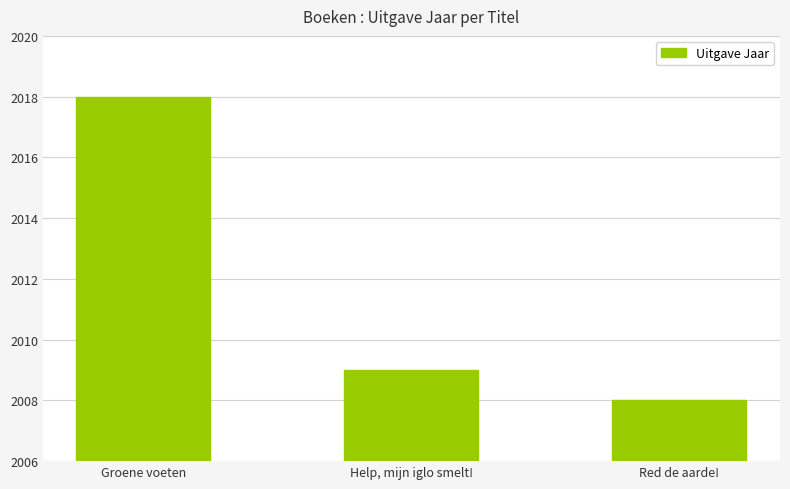

How many categories are shown in the chart?

3